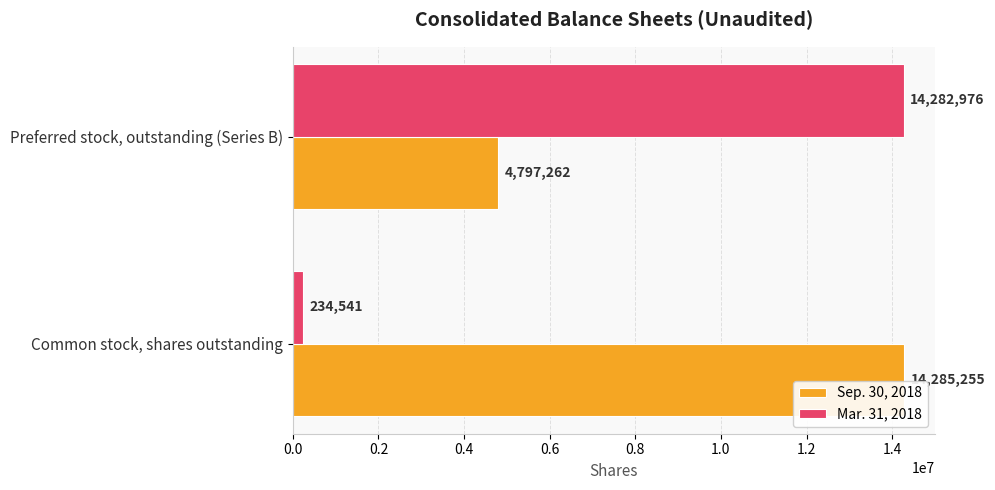

What is the sum of all Sep. 30, 2018 values?

19082517